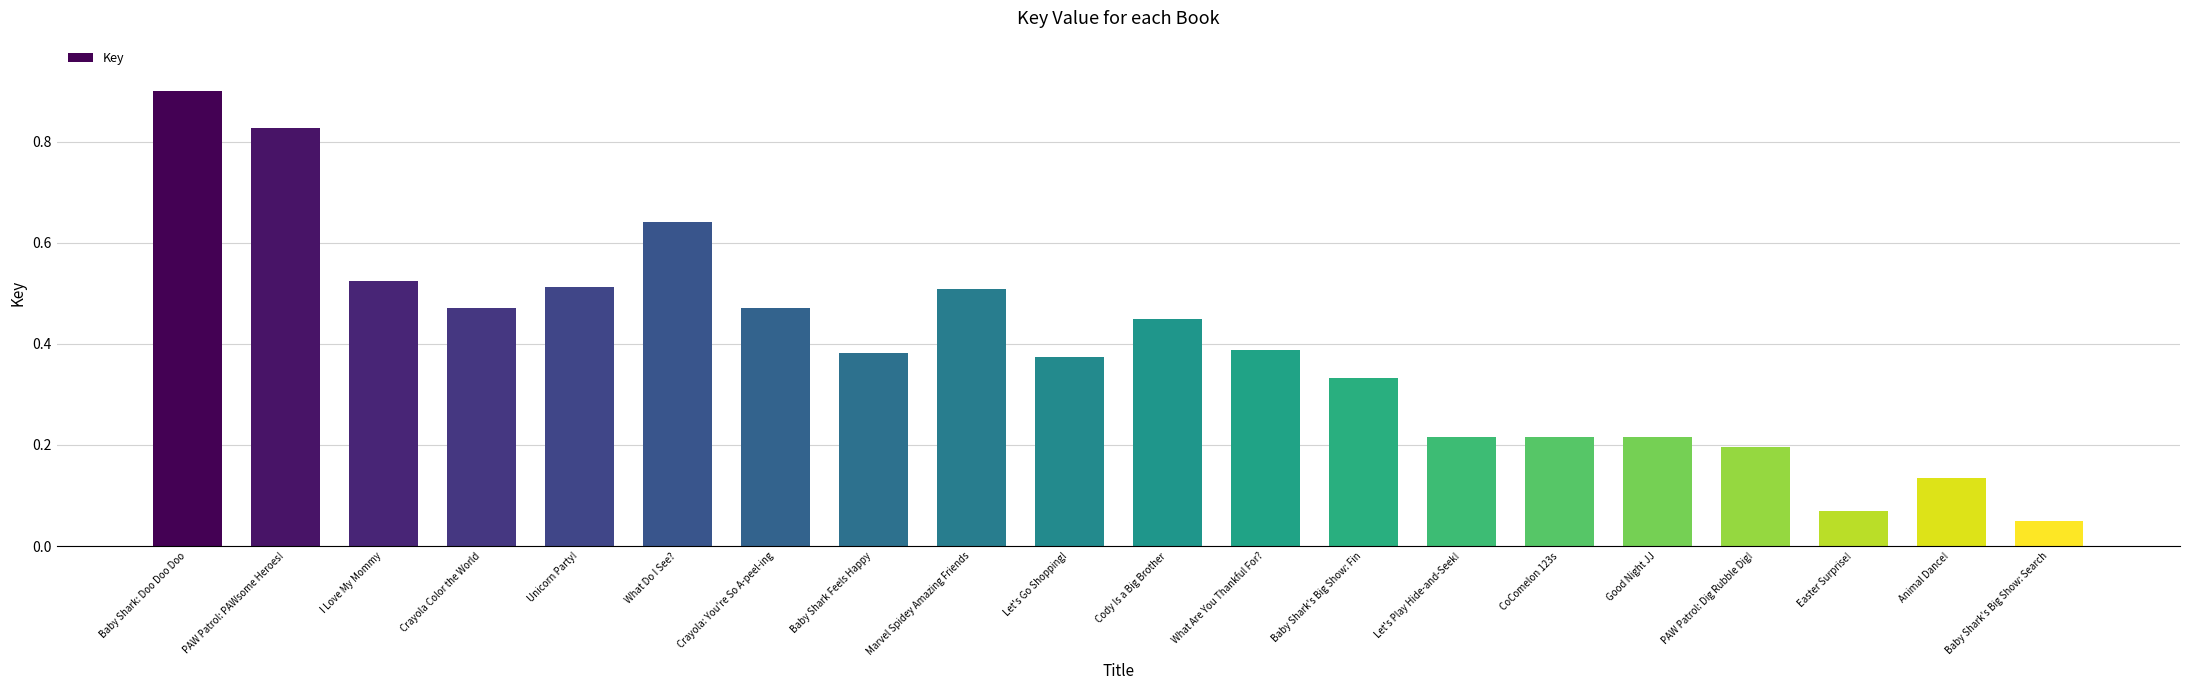

What is the change in value from Animal Dance! to Baby Shark's Big Show: Search?

-0.1